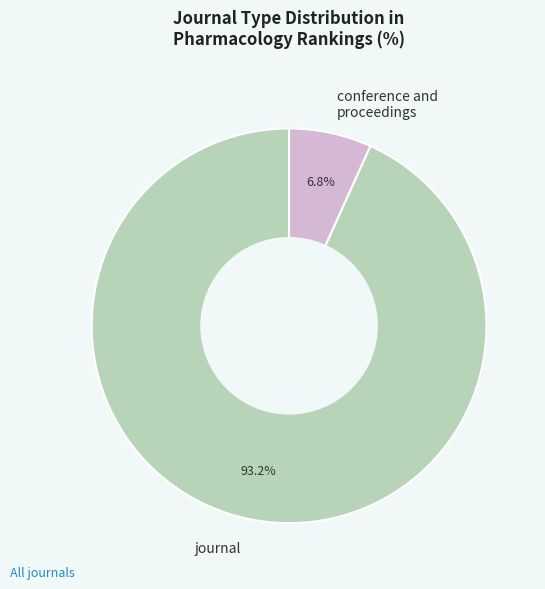

True or false: conference and proceedings accounts for 1% of the total.

False